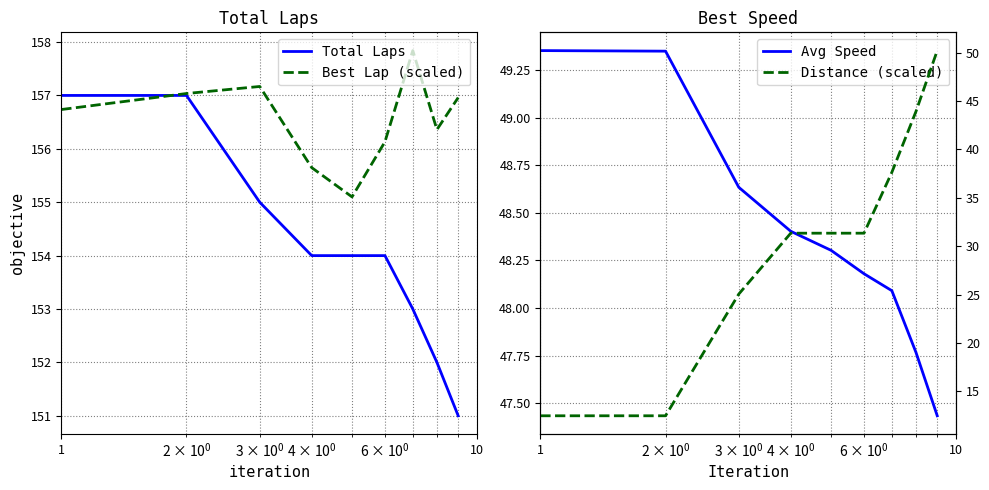

What is the maximum value for Total Laps?

157.0